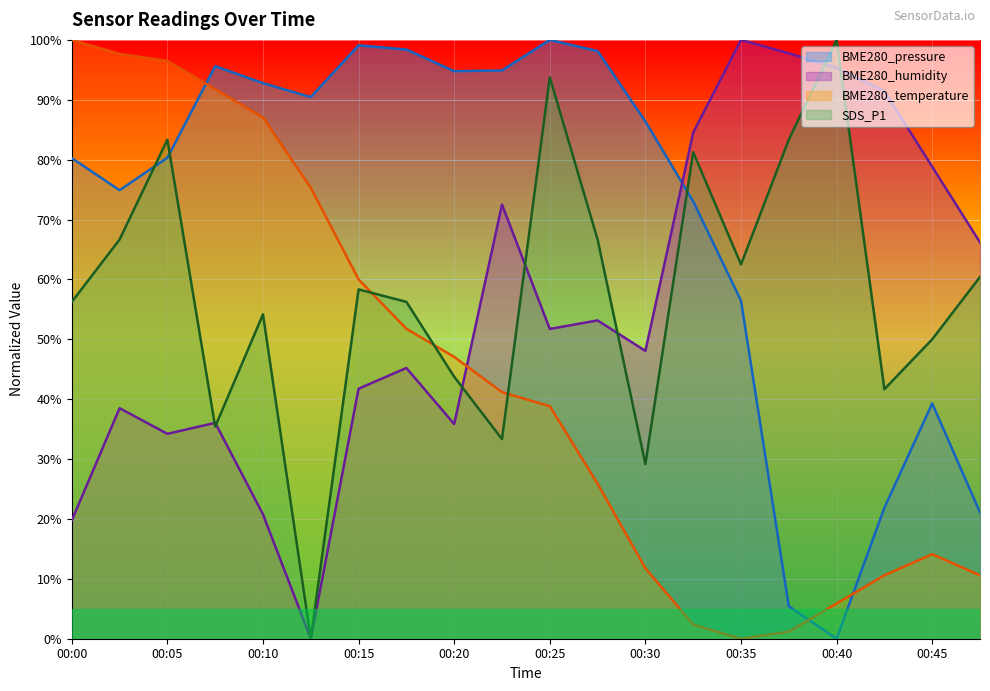

True or false: BME280_temperature and BME280_pressure cross at least once.

True